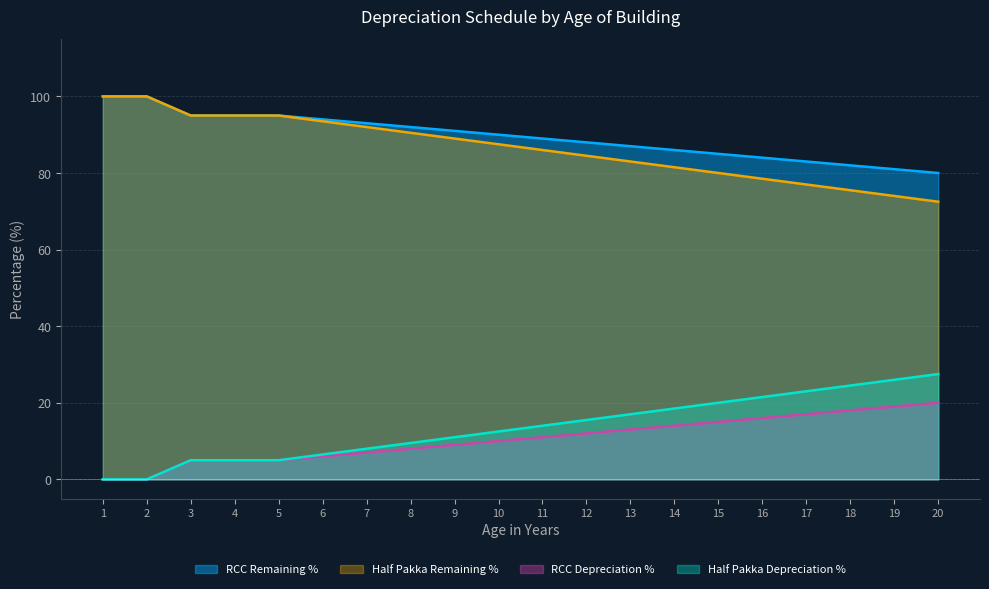

Rank the series at 18 from highest to lowest value.

RCC Remaining %, Half Pakka Remaining %, Half Pakka Depreciation %, RCC Depreciation %